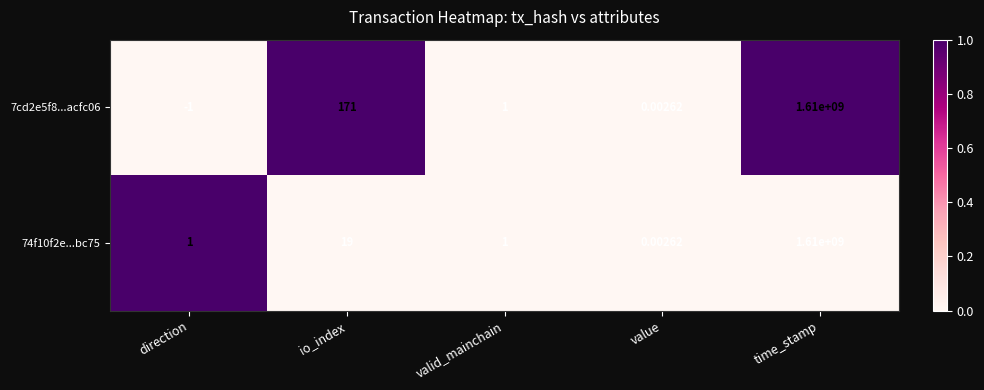

What is the difference between the highest and lowest values at direction?

2.0